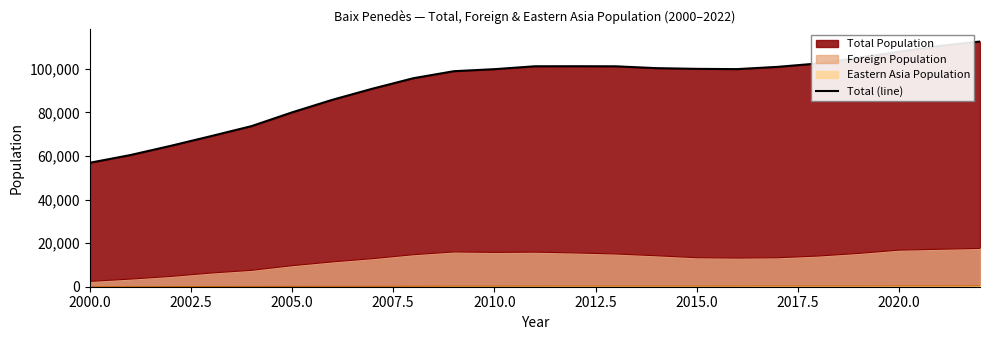

The value at 2000.0 is 26635. True or false?

False